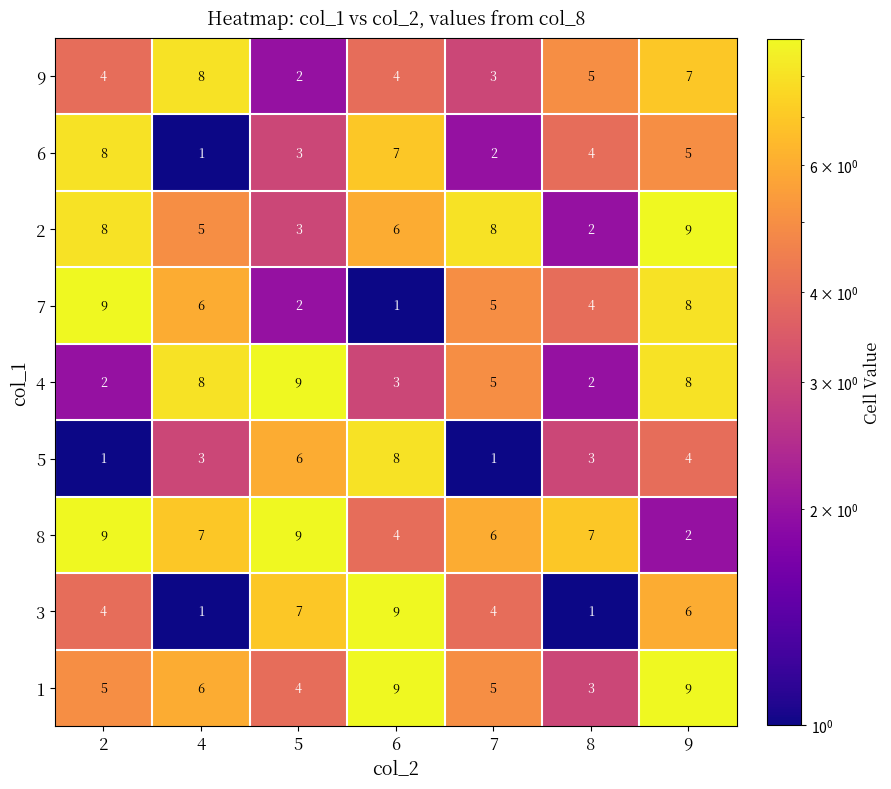

What is the maximum value shown in the chart?

9